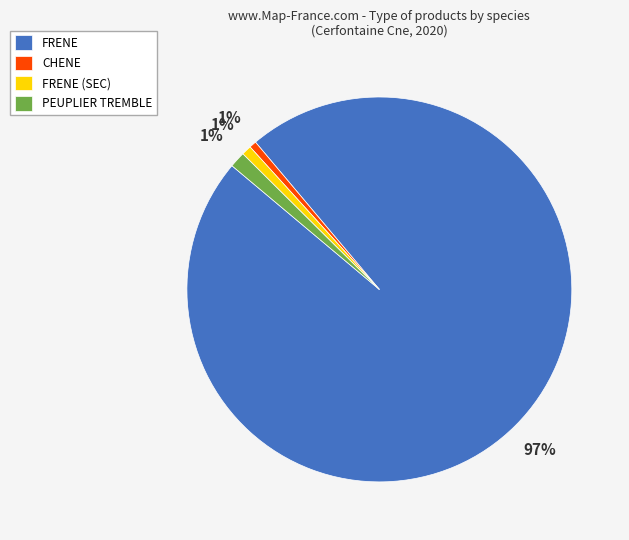

True or false: PEUPLIER TREMBLE accounts for 14% of the total.

False